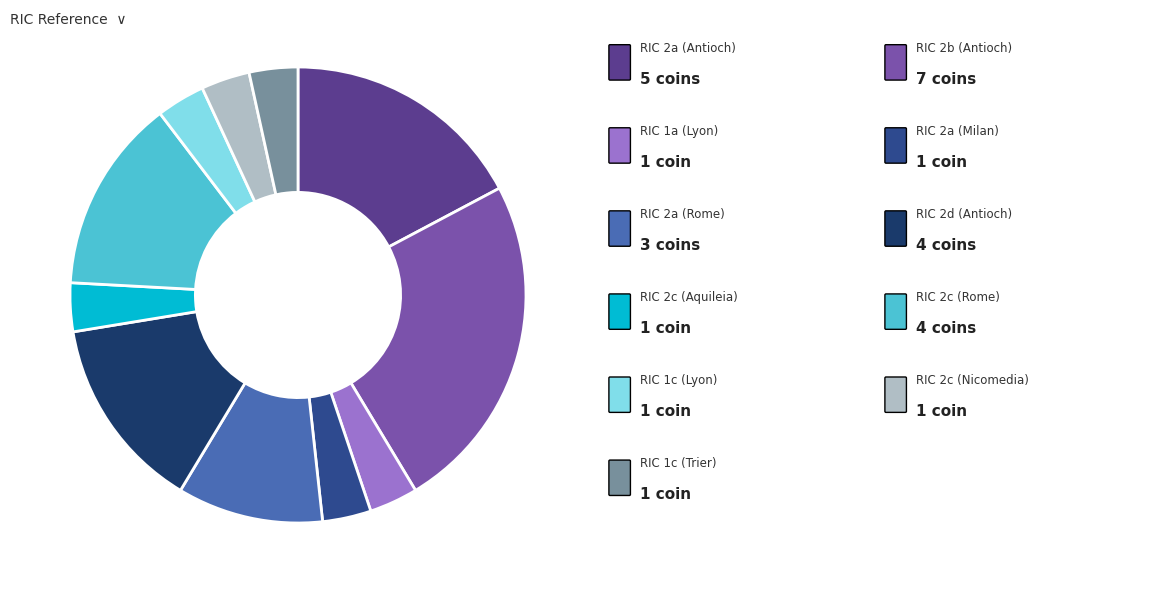

Does any single category account for the majority?

No